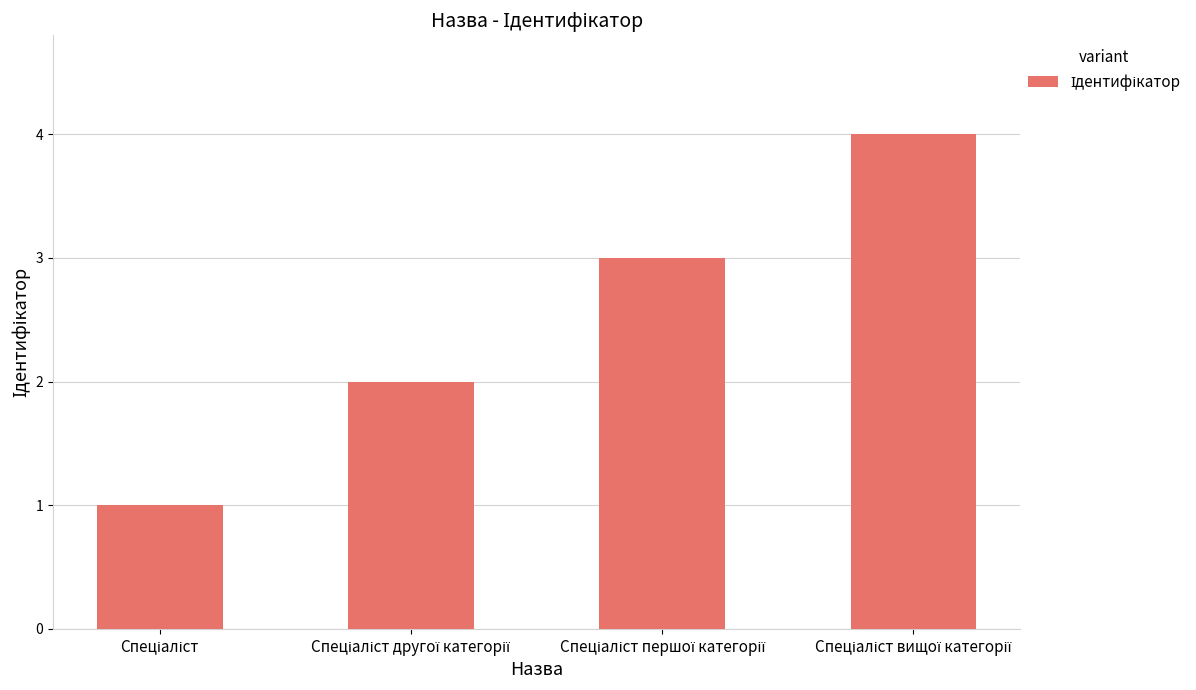

What is the difference between the maximum and minimum values?

3